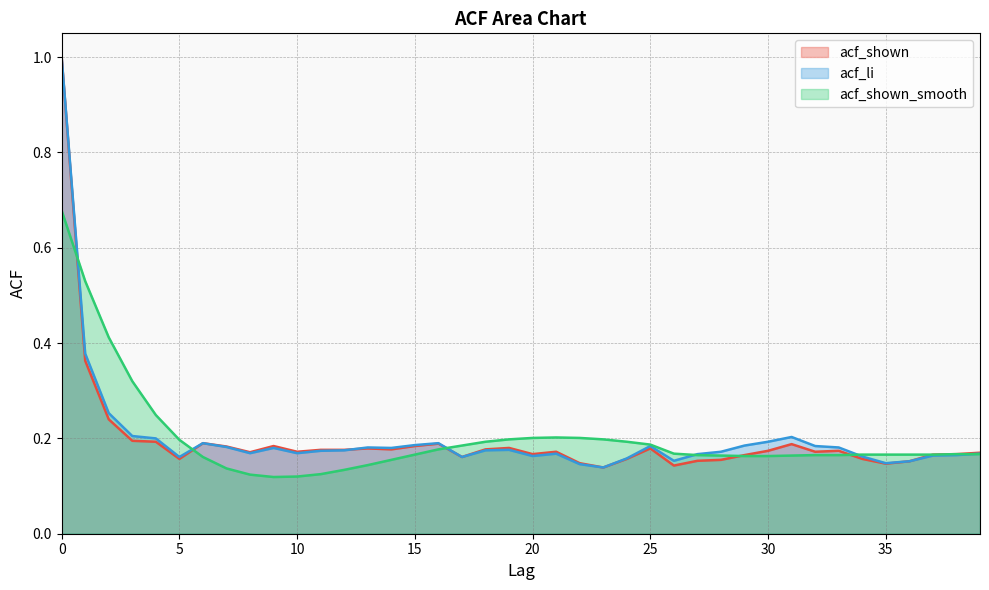

True or false: acf_shown has a value of 0.1 at 38.

False